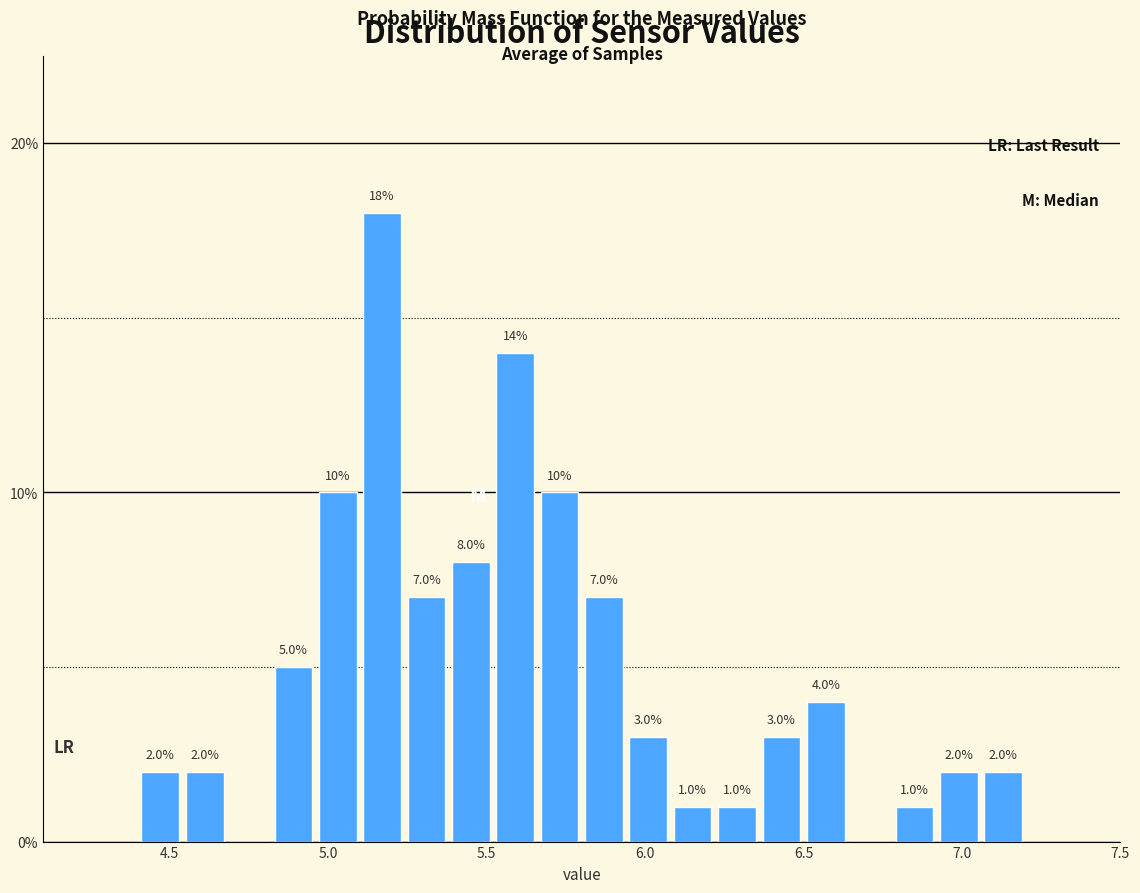

Around what value on the x-axis is the tallest bar? Give the approximate position of its centre, as read against the axis.

5.15